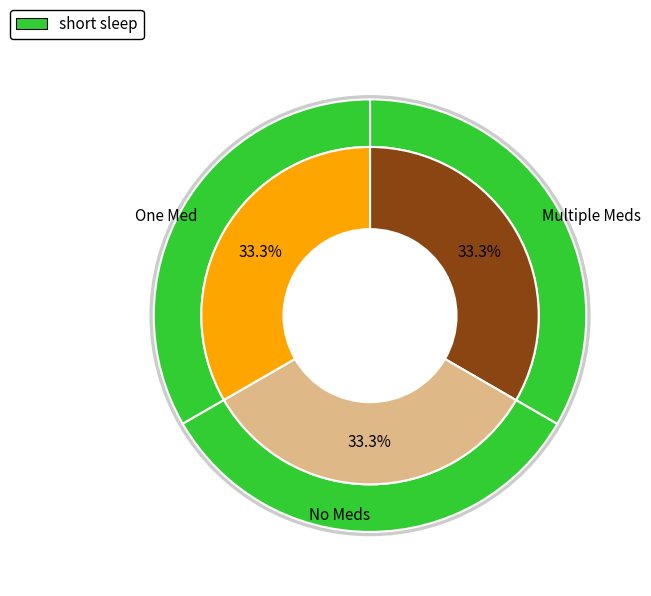

Does any single category account for the majority?

No